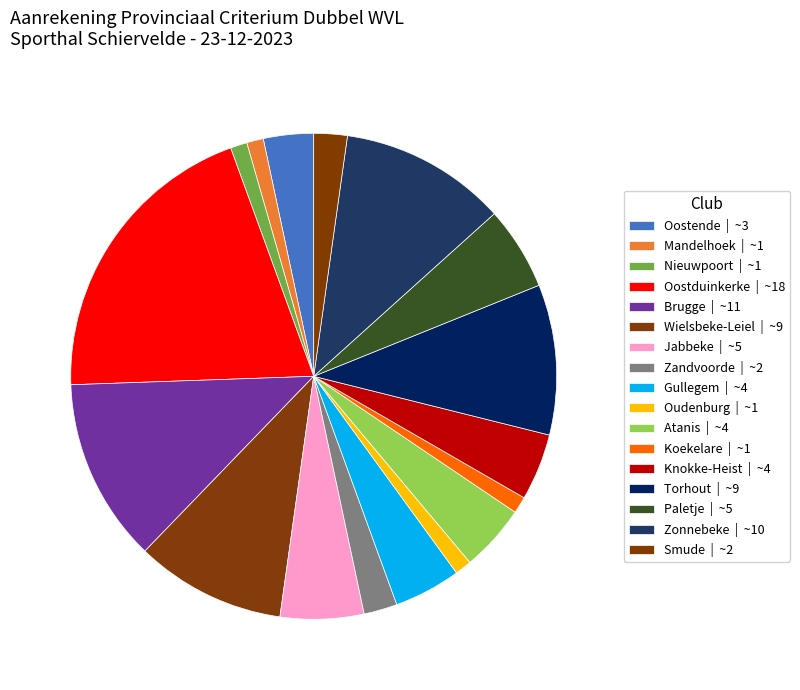

Is Oostende the majority of the pie?

No